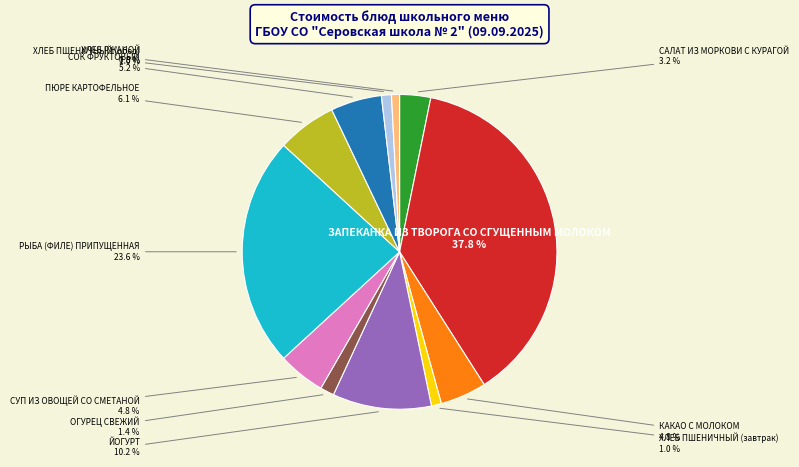

To the nearest percent, what is the difference between the largest and smallest slice percentages?

37%